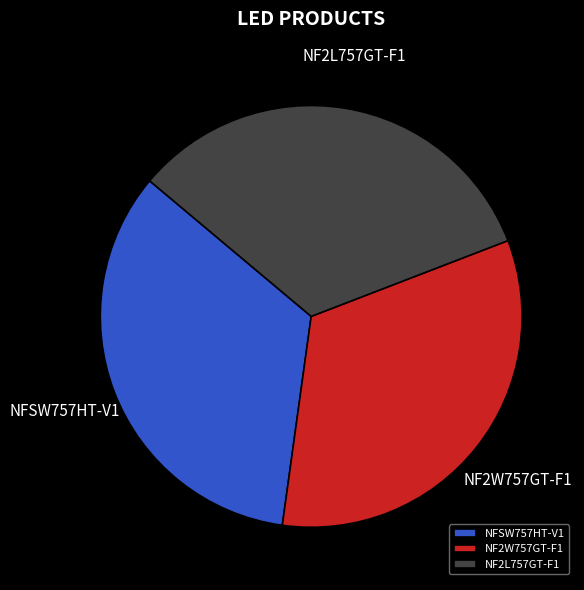

Is the sum of NF2L757GT-F1 and NF2W757GT-F1 greater than half?

Yes